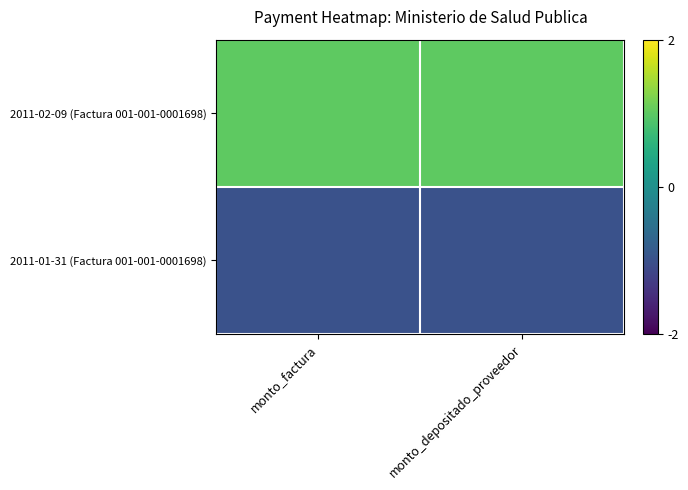

Between monto_factura and monto_depositado_proveedor, which is larger?

monto_factura